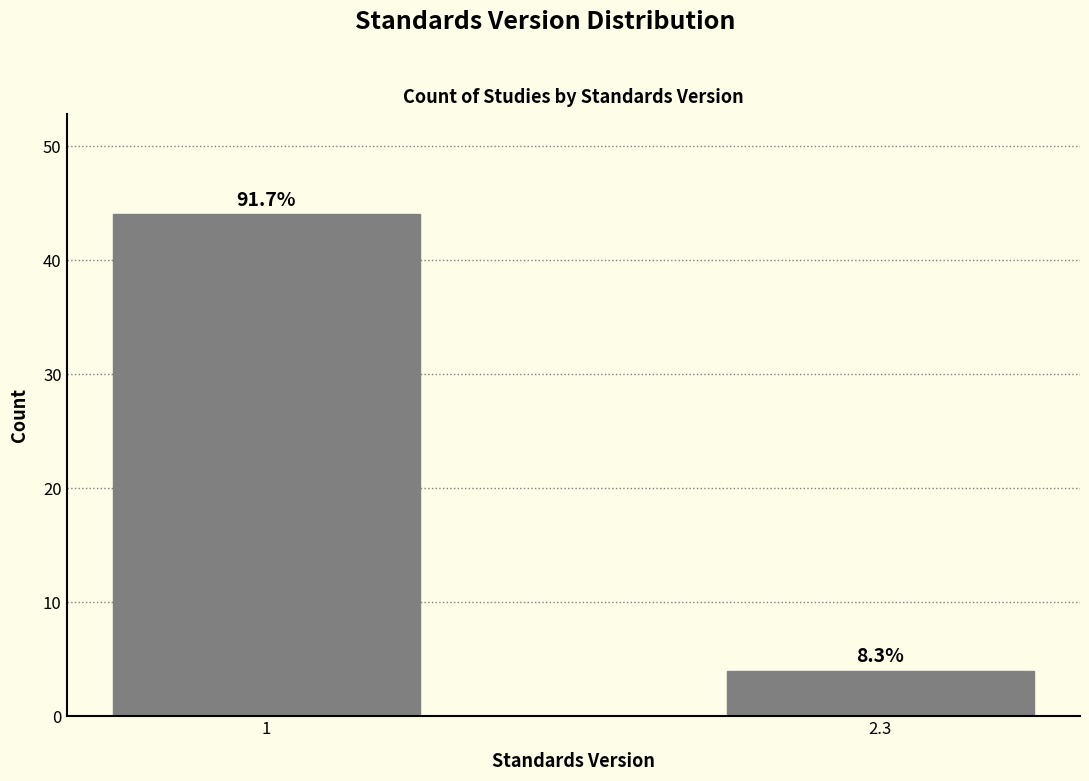

Are the bars horizontal?

No